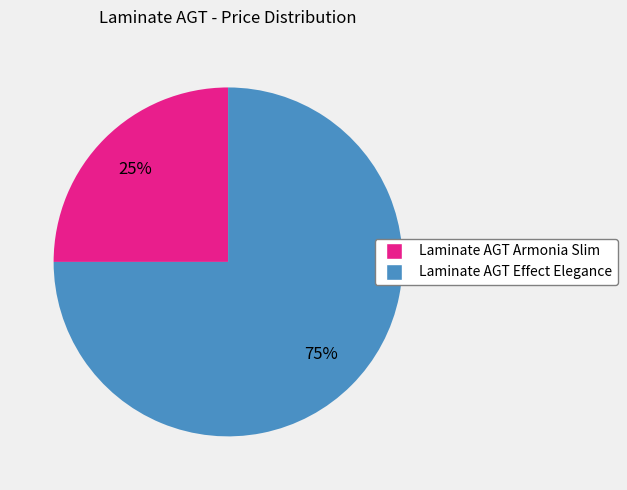

To the nearest percent, what is the average slice percentage?

50%